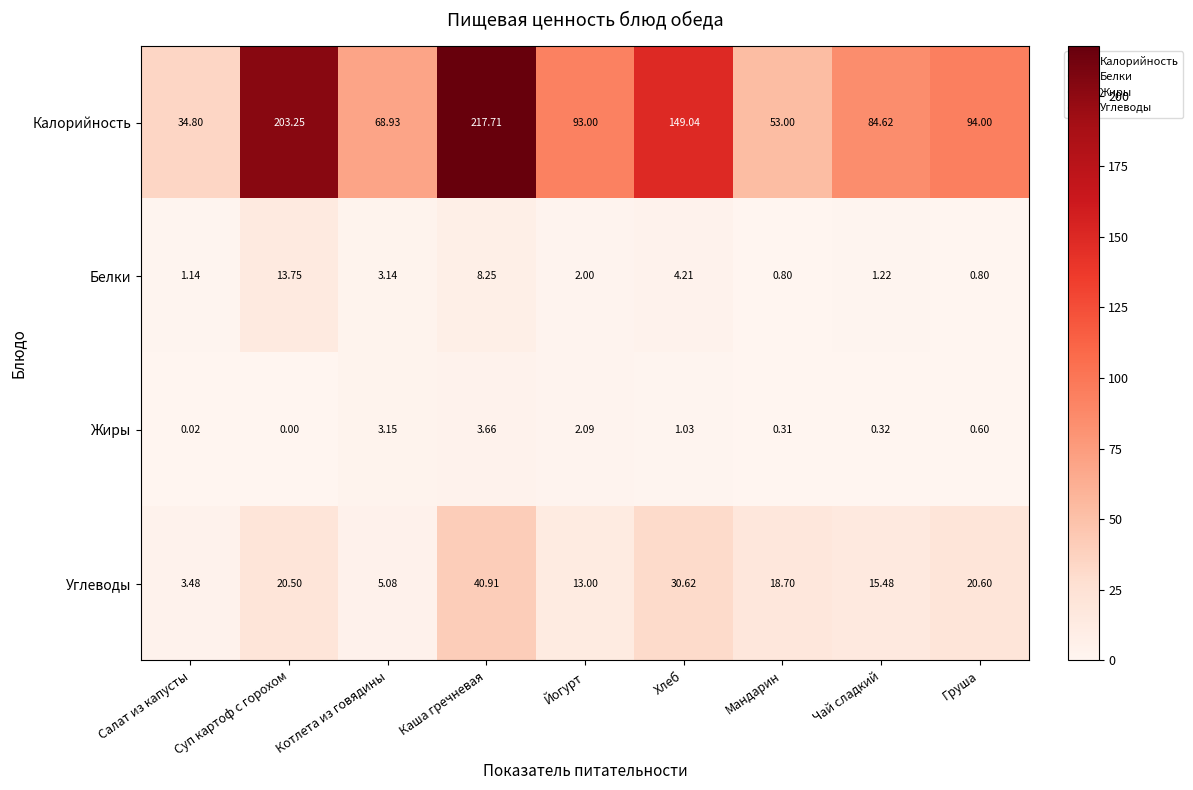

Which series changed the most between Чай сладкий and Груша?

Калорийность